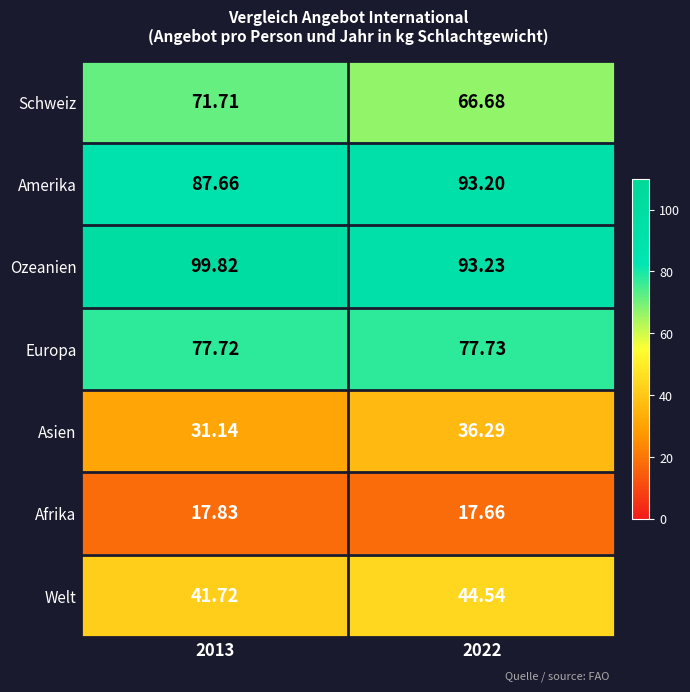

How many data points in Ozeanien are less than 99?

1